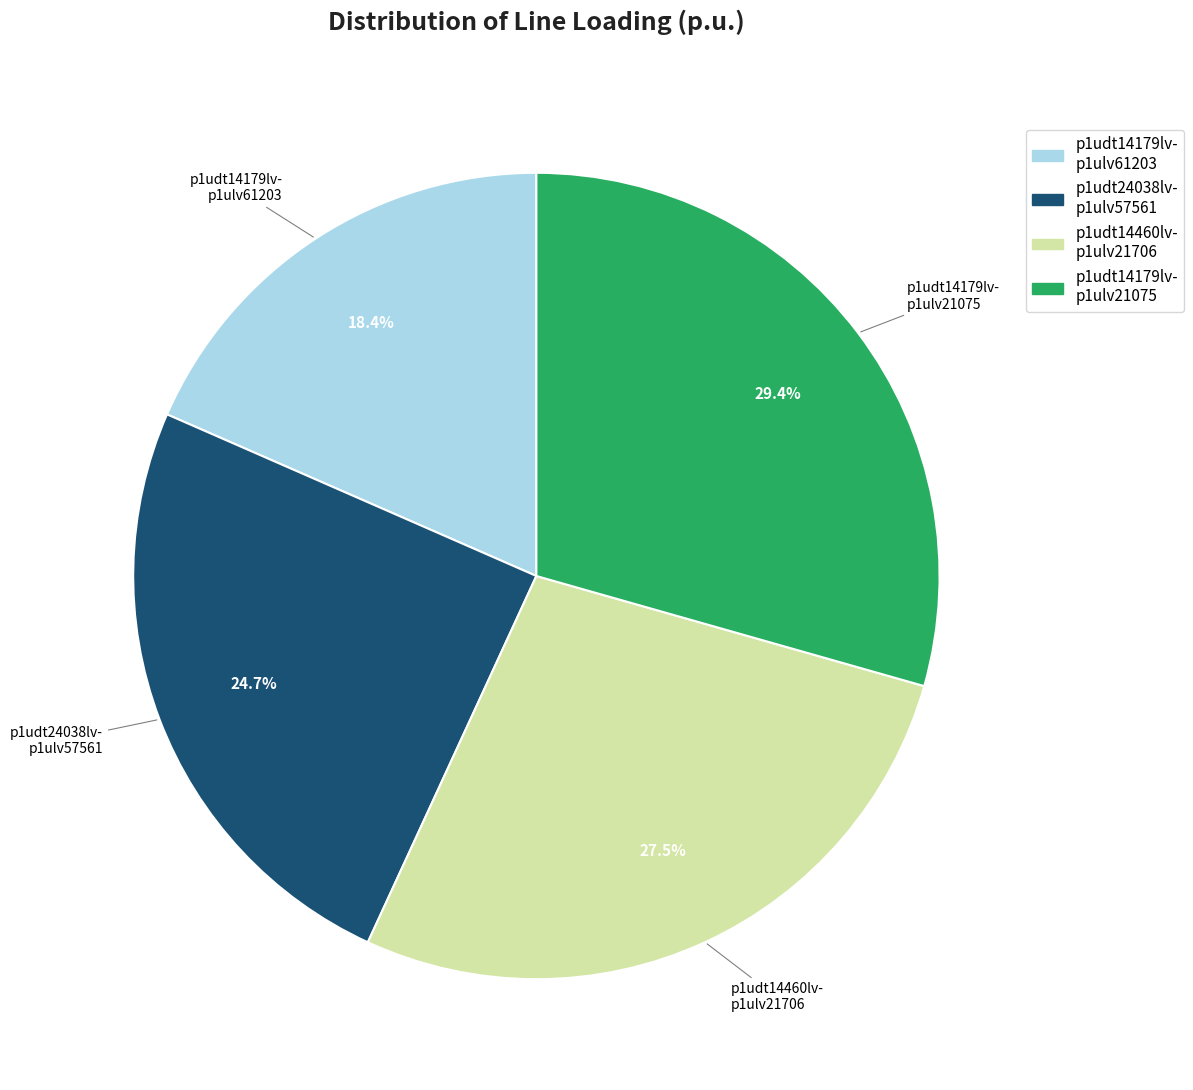

Does any single category account for the majority?

No